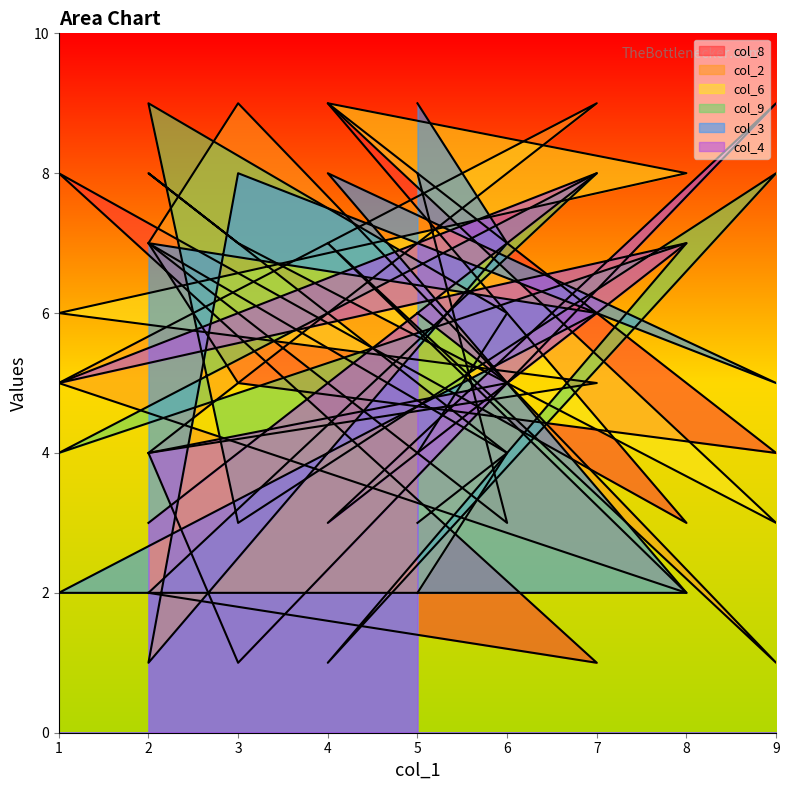

True or false: col_3 has more than 1 interior local peaks.

True